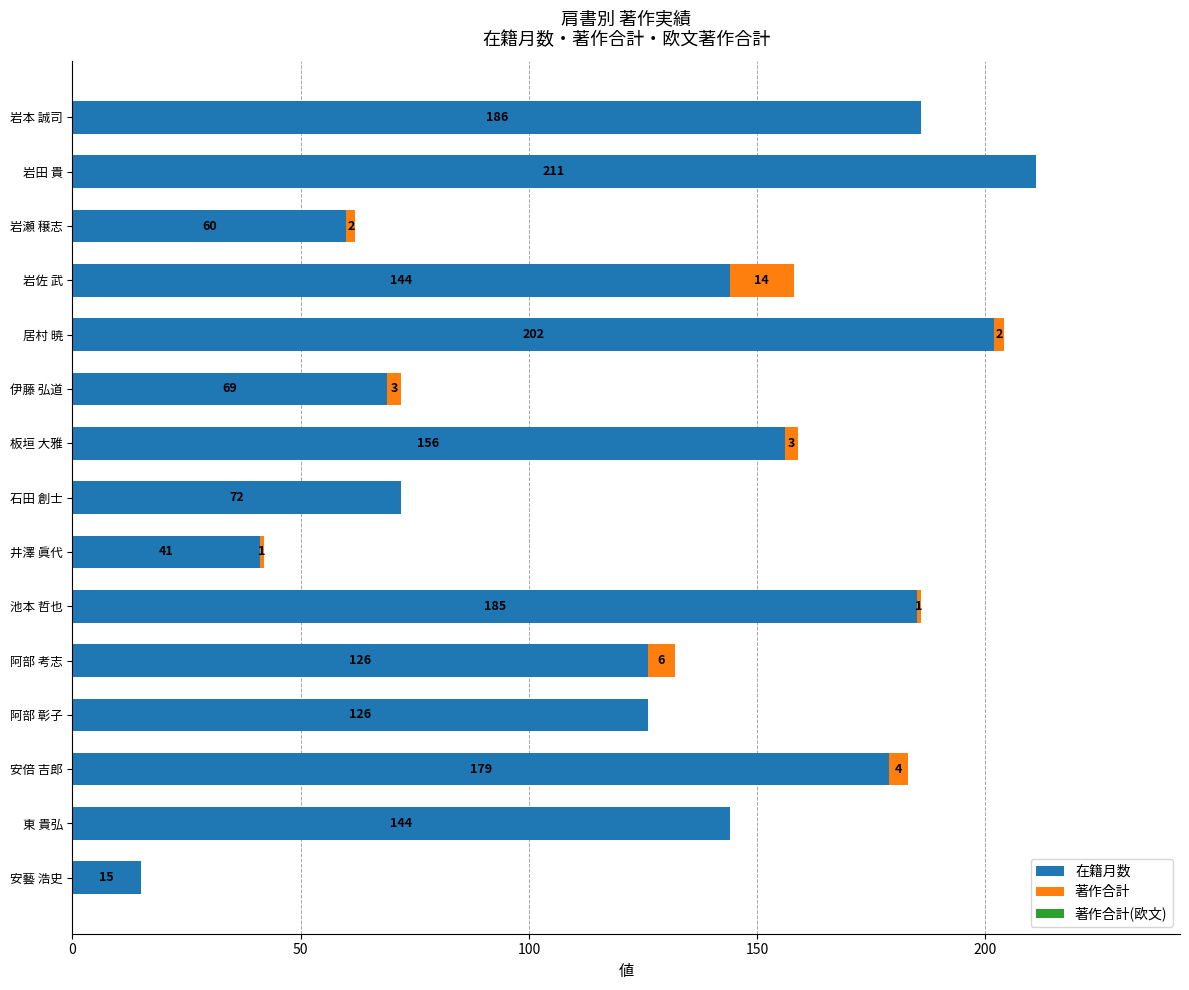

What is the maximum value for 在籍月数?

211